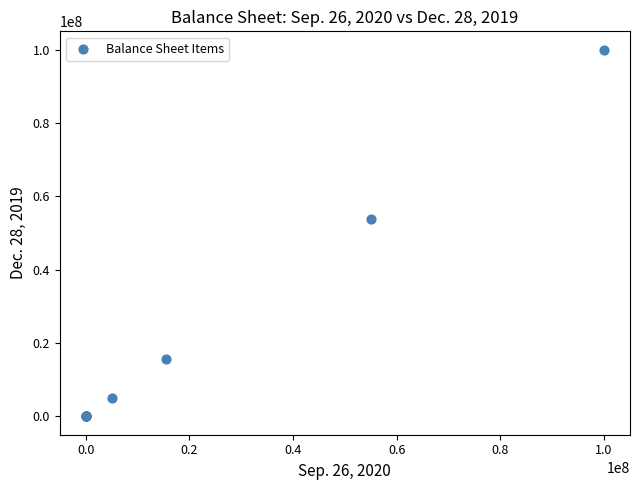

What Y value in the scatter plot is closest to 50000000?

53696000